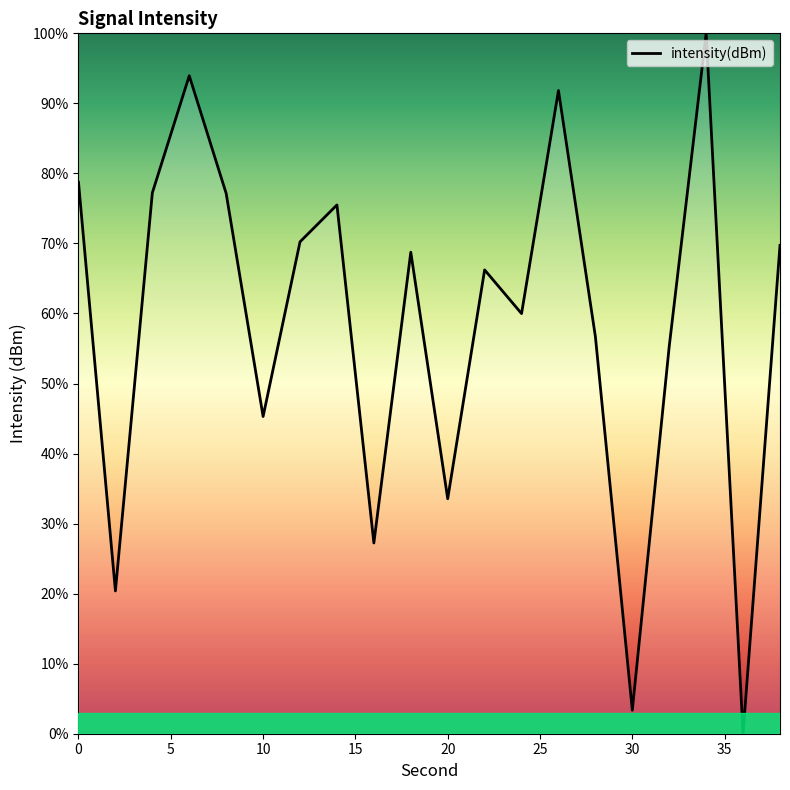

What is the greatest value displayed?

100.0